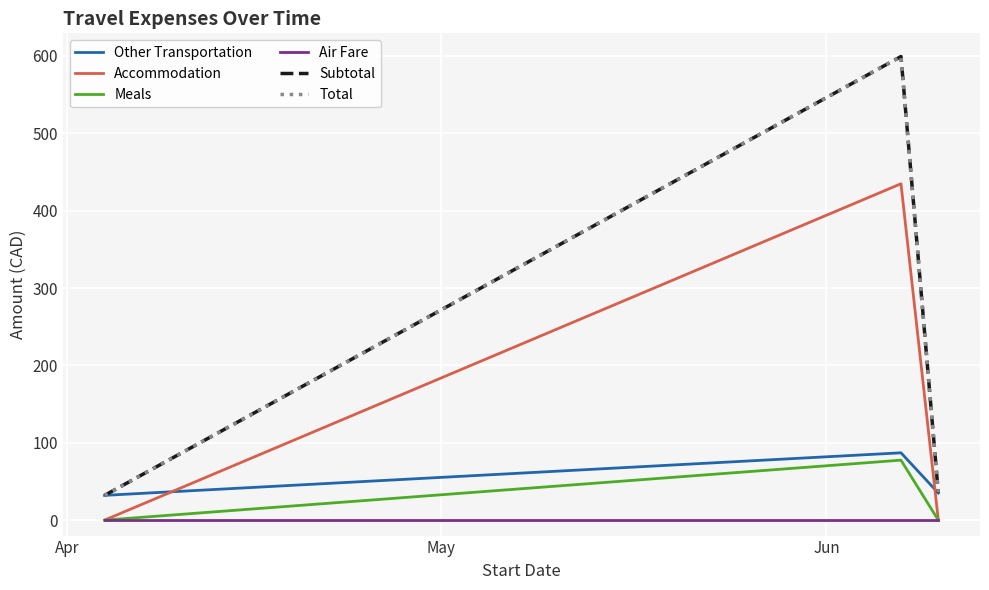

How many lines are shown in the chart?

6